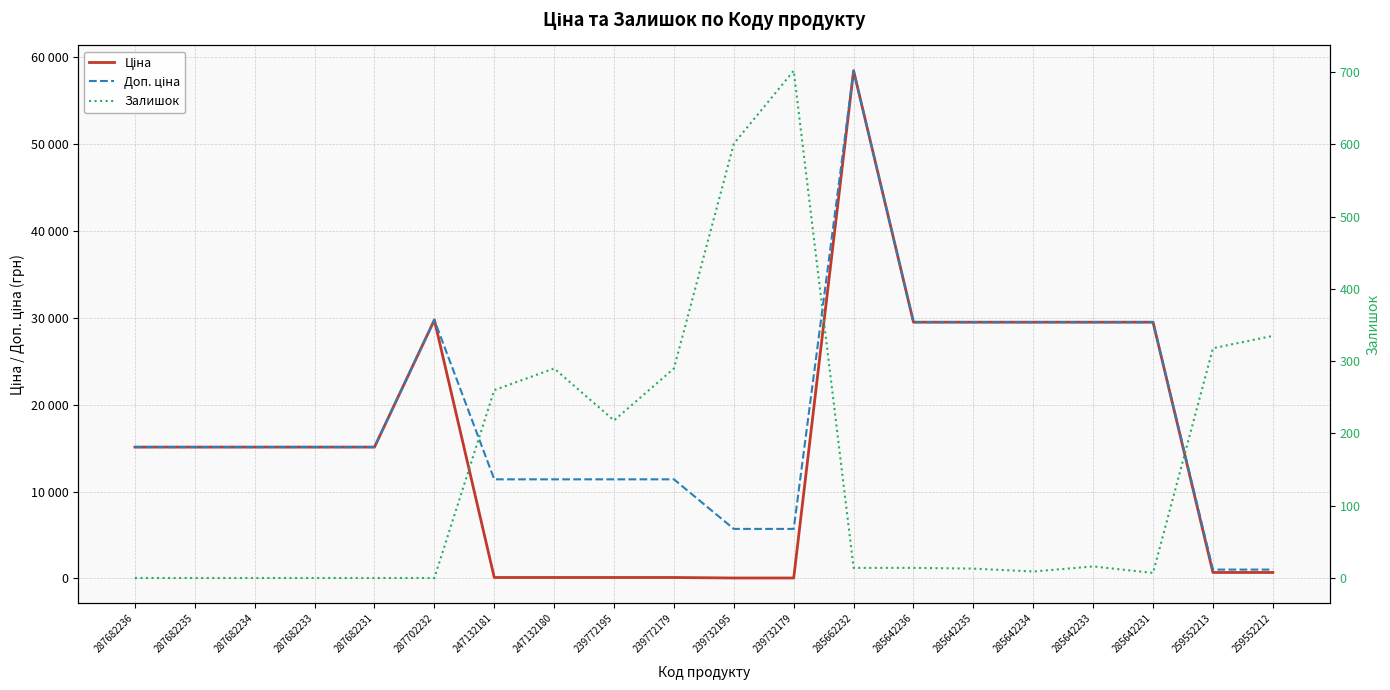

Where is the first local maximum for Залишок?

247132180